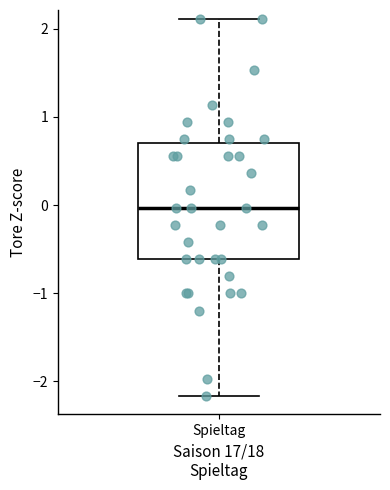

Transcribe this box plot: give where the median line is, the range the box spans, and where the two whiskers end, as read against the y-axis. The values are not printed on the chart, so give them approximately, as read against the axis.

median 0.0, box -0.6 to 0.7, whiskers -2.2 to 2.1